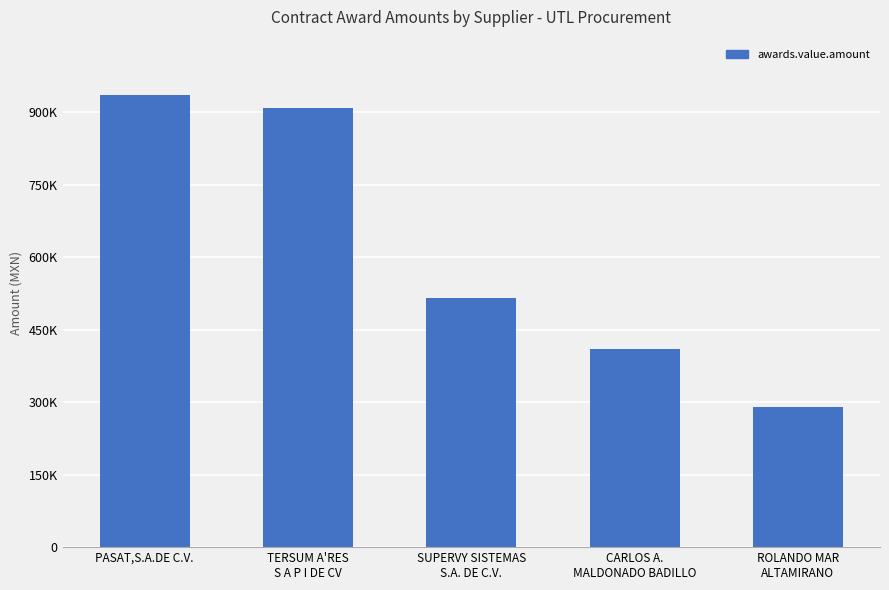

What is the label of the 1st bar from the left?

PASAT,S.A.DE C.V.